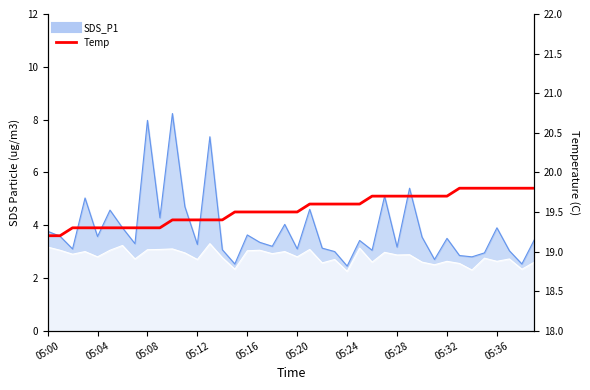

What is the difference between the second highest and minimum values?

0.6